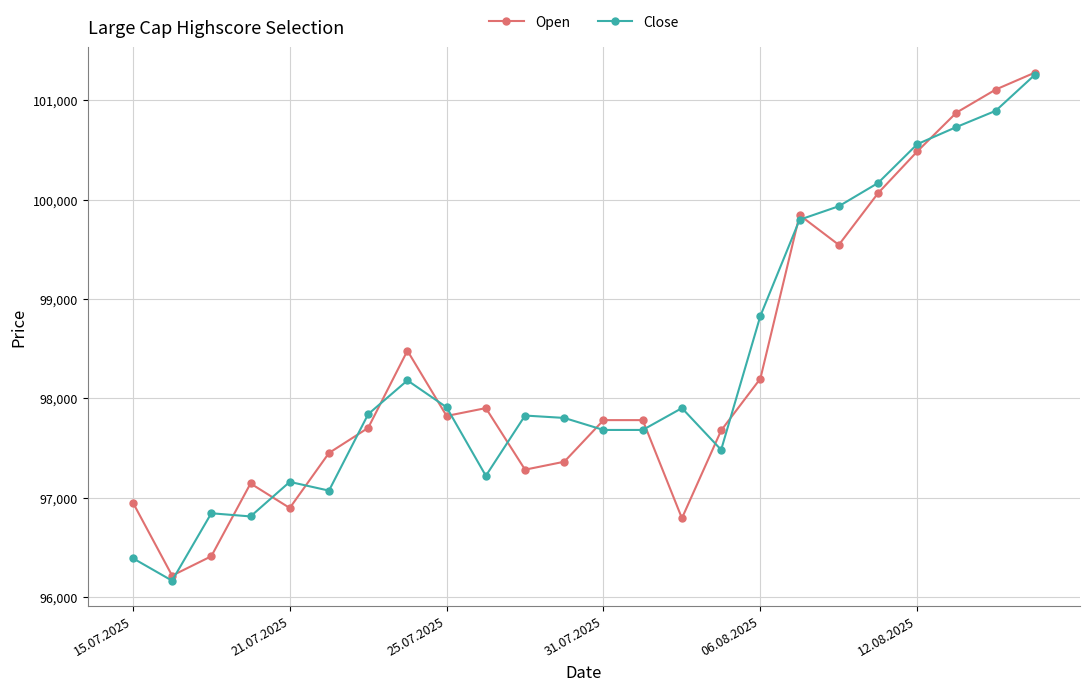

What is the value of the Open point at the 2nd from the left?

96214